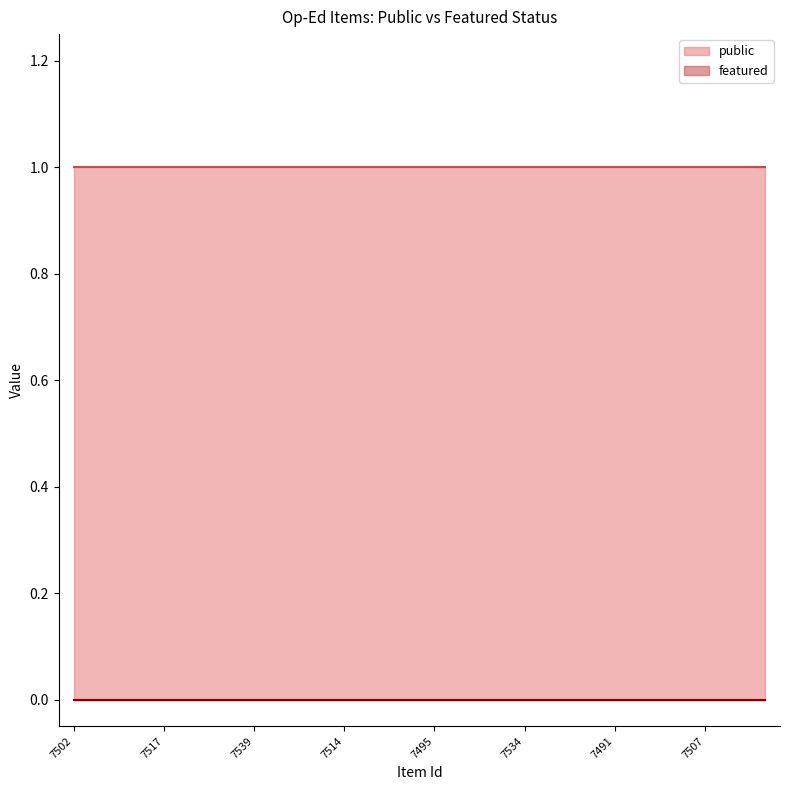

True or false: featured has more than 1 points higher than both neighbors.

False